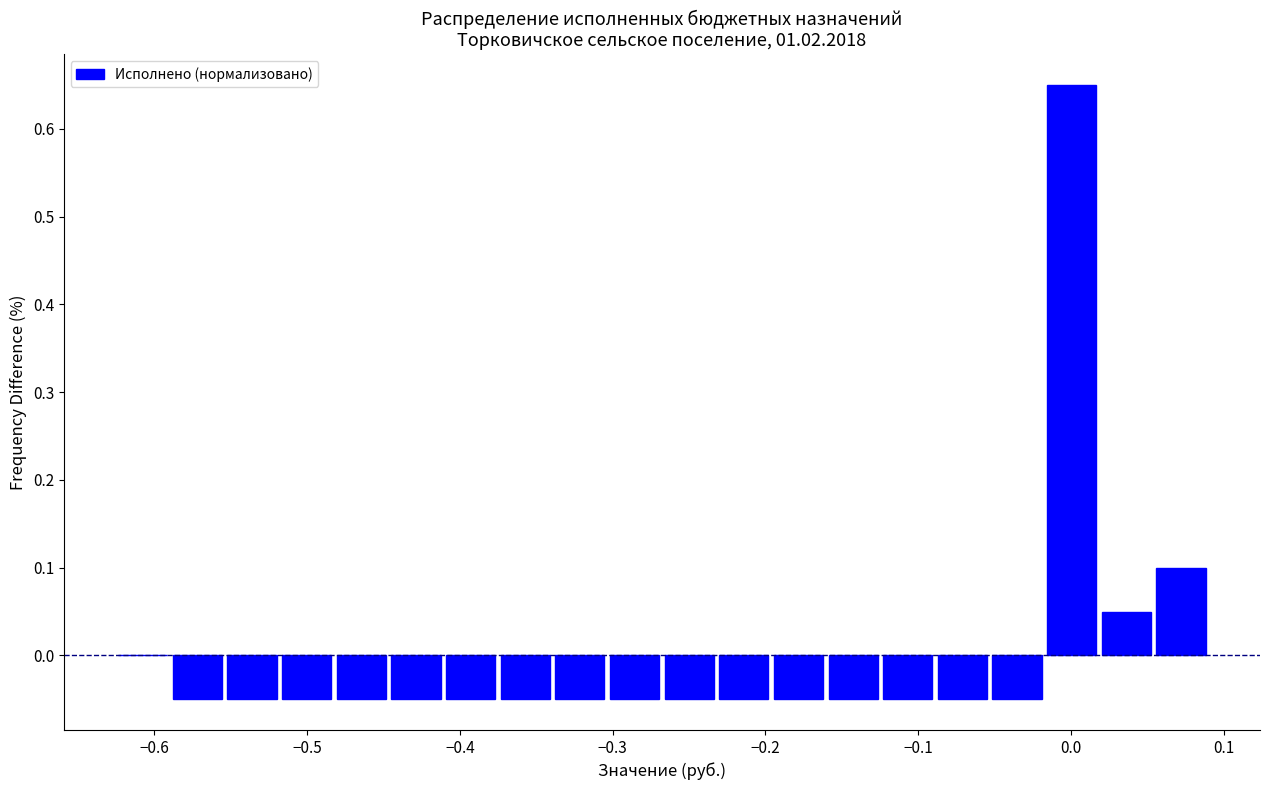

Around what value on the x-axis is the tallest bar? Give the approximate position of its centre, as read against the axis.

0.00